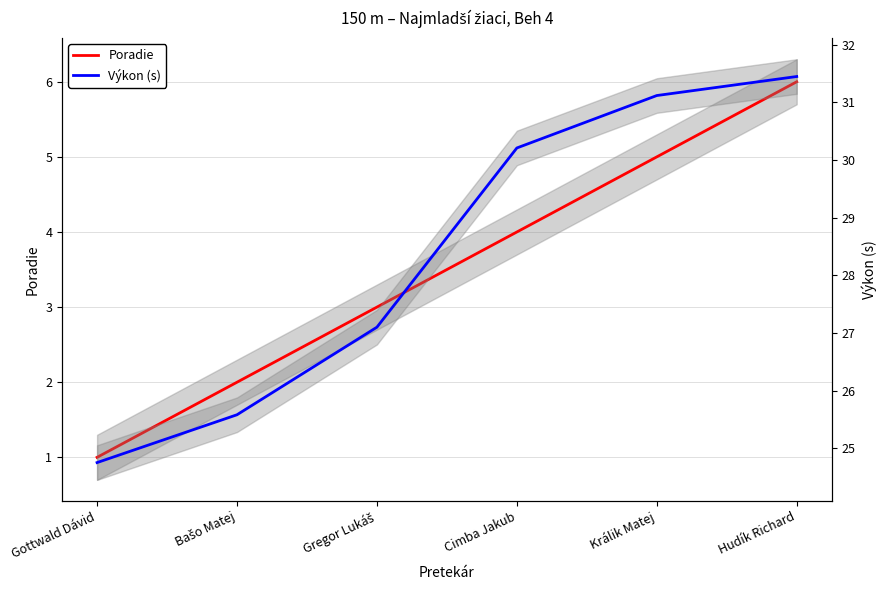

Rank the series by their maximum value, from highest to lowest.

Výkon (s), Poradie